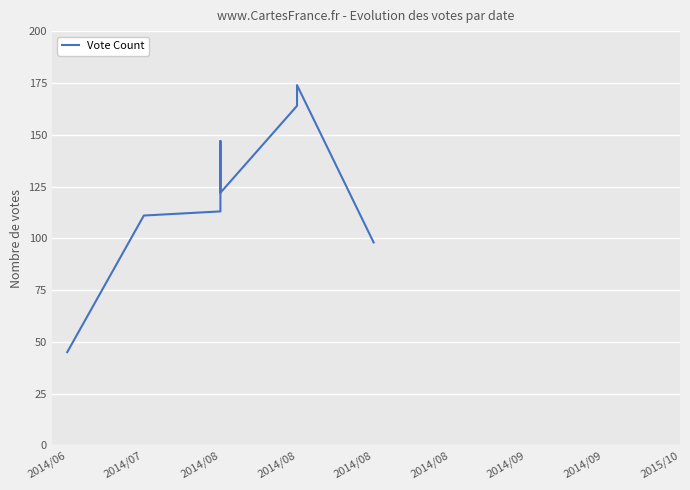

What is the label of the 8th point from the right?

2014/07